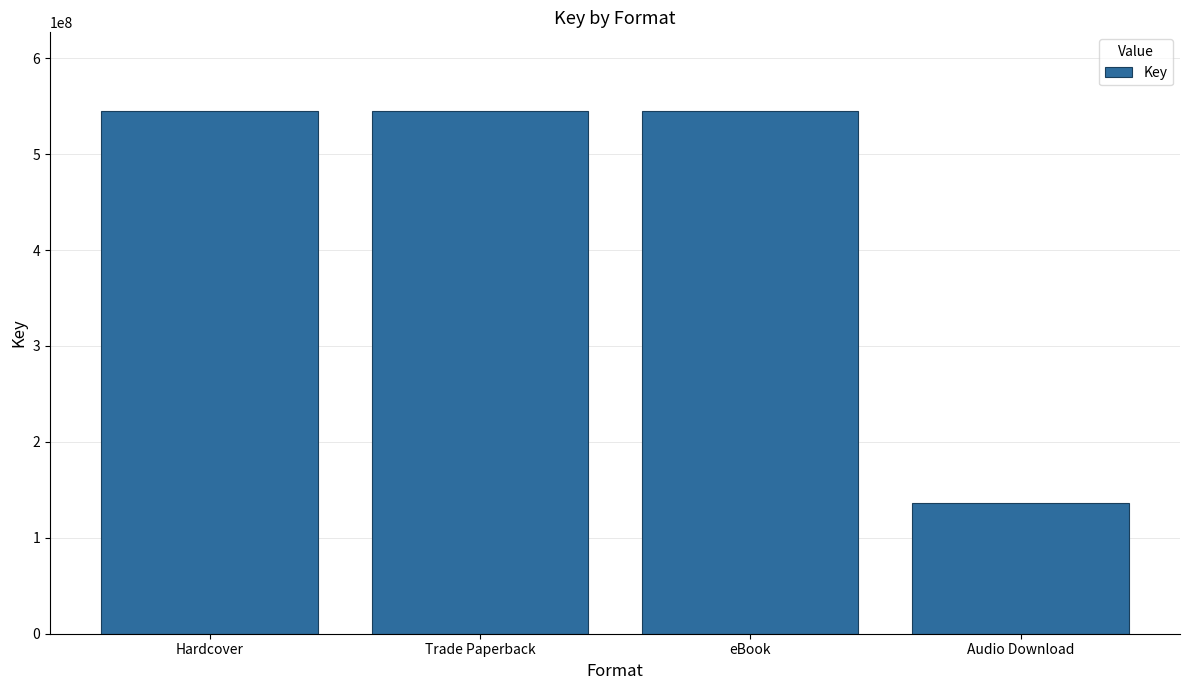

The value at eBook is 545208069. True or false?

True